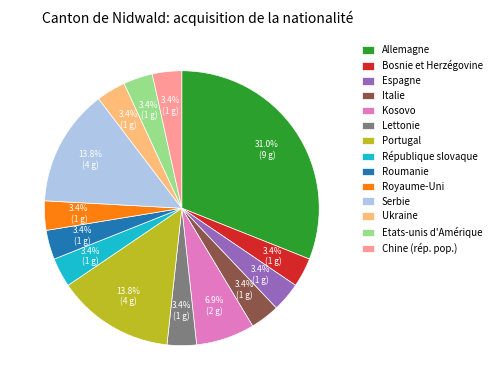

How many segments does this pie chart have?

14